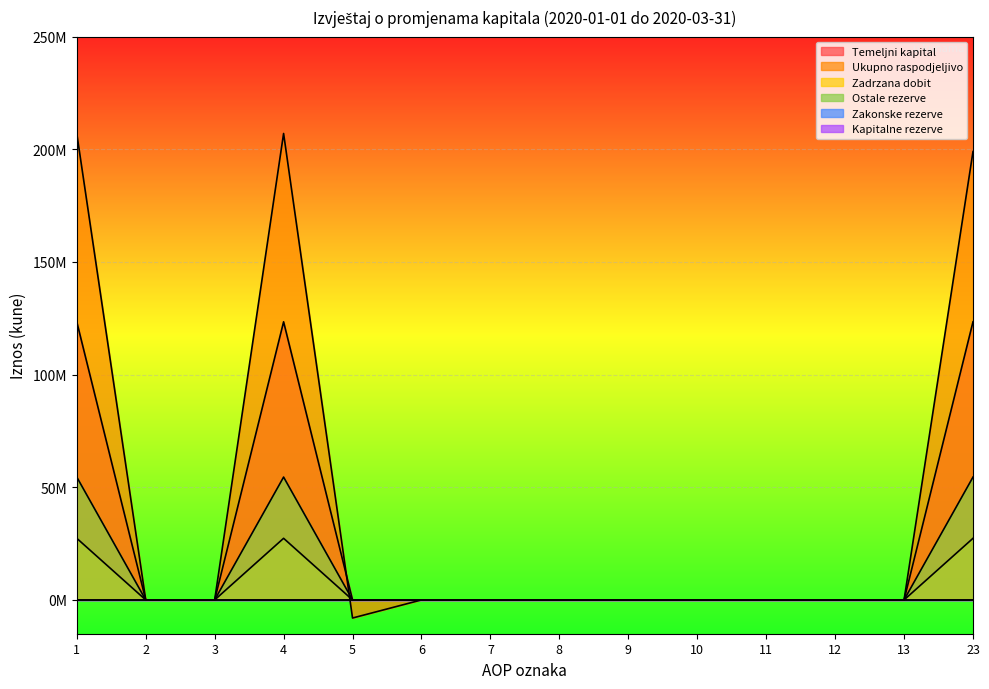

Which series ends up on top after the final intersection of Ukupno raspodjeljivo and Ostale rezerve?

Ostale rezerve